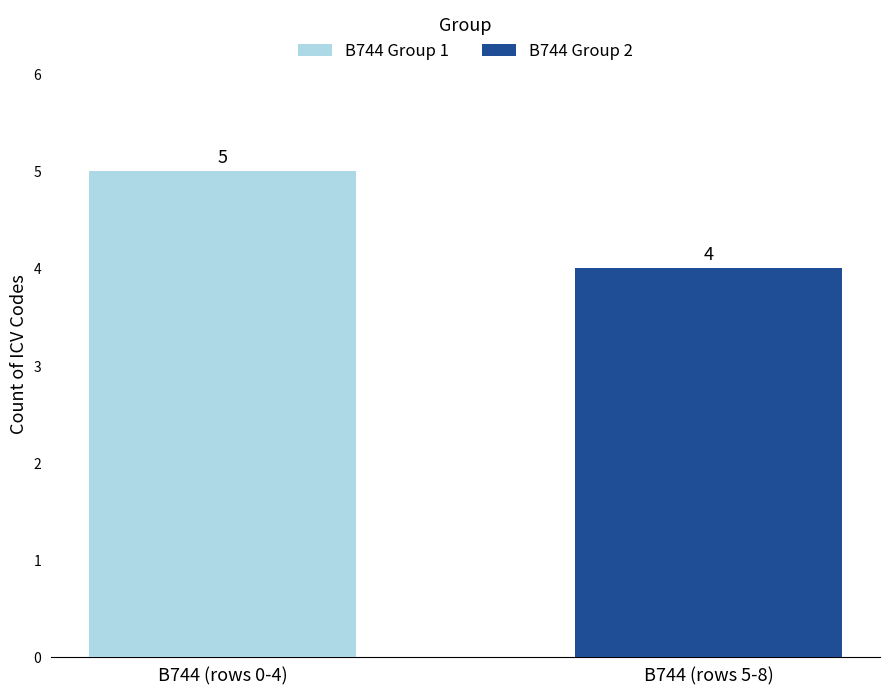

What is the greatest value displayed?

5